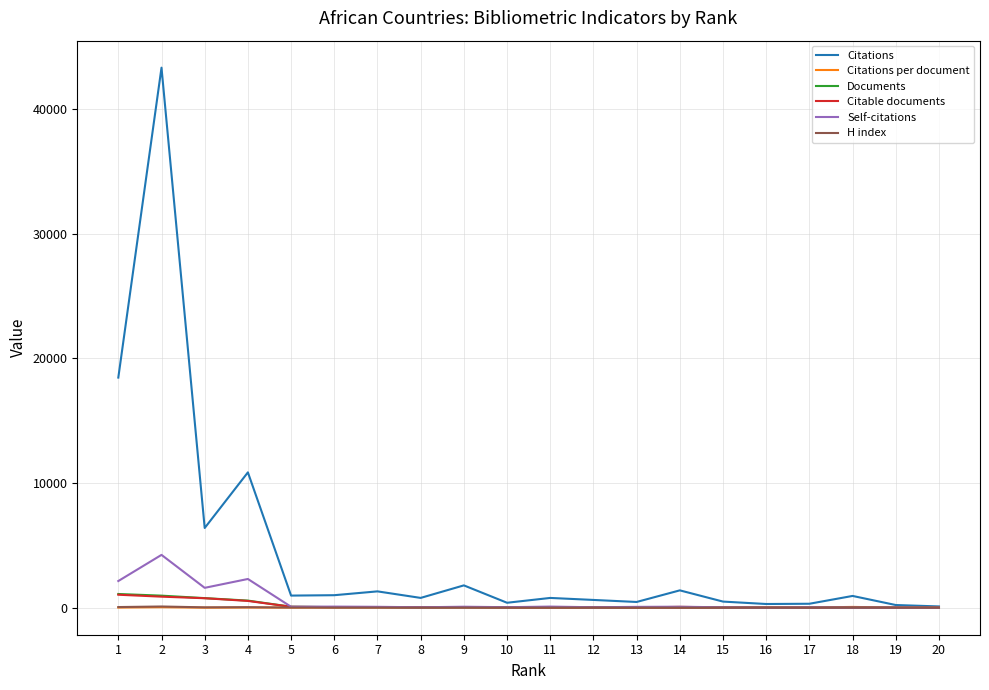

Which series has the largest range (max minus min)?

Citations